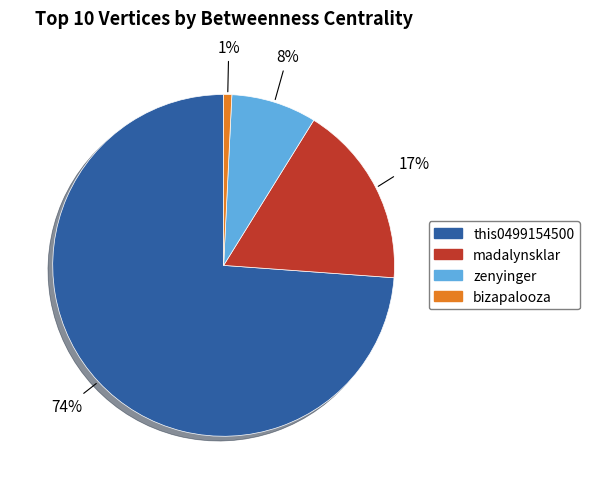

True or false: bizapalooza accounts for 1% of the total.

True